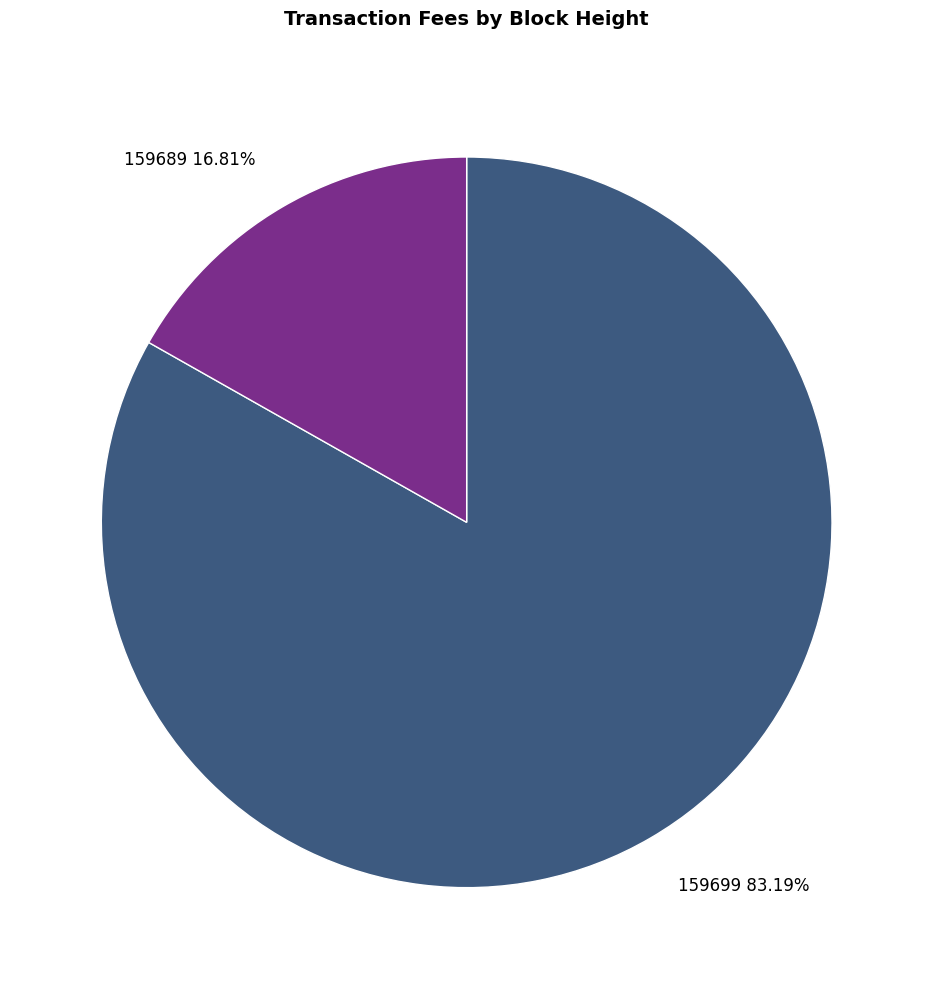

Does any single category account for the majority?

Yes